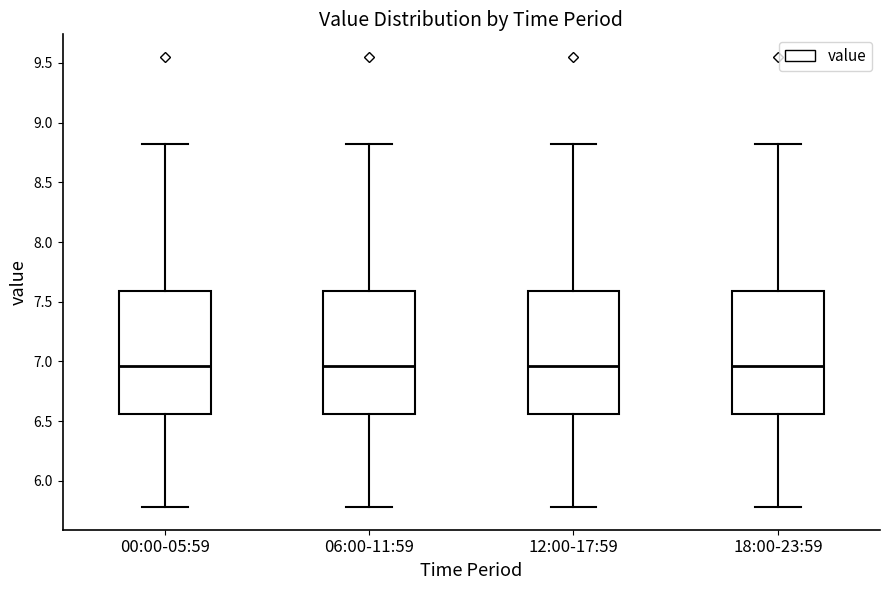

Reading left to right, read every box against the y-axis: the position of its median line, the range the box covers, and the ends of its whiskers. The values are not printed on the chart, so give them approximately, as read against the axis.

00:00-05:59: median 6.95, box 6.55 to 7.60, whiskers 5.80 to 8.80
06:00-11:59: median 6.95, box 6.55 to 7.60, whiskers 5.80 to 8.80
12:00-17:59: median 6.95, box 6.55 to 7.60, whiskers 5.80 to 8.80
18:00-23:59: median 6.95, box 6.55 to 7.60, whiskers 5.80 to 8.80